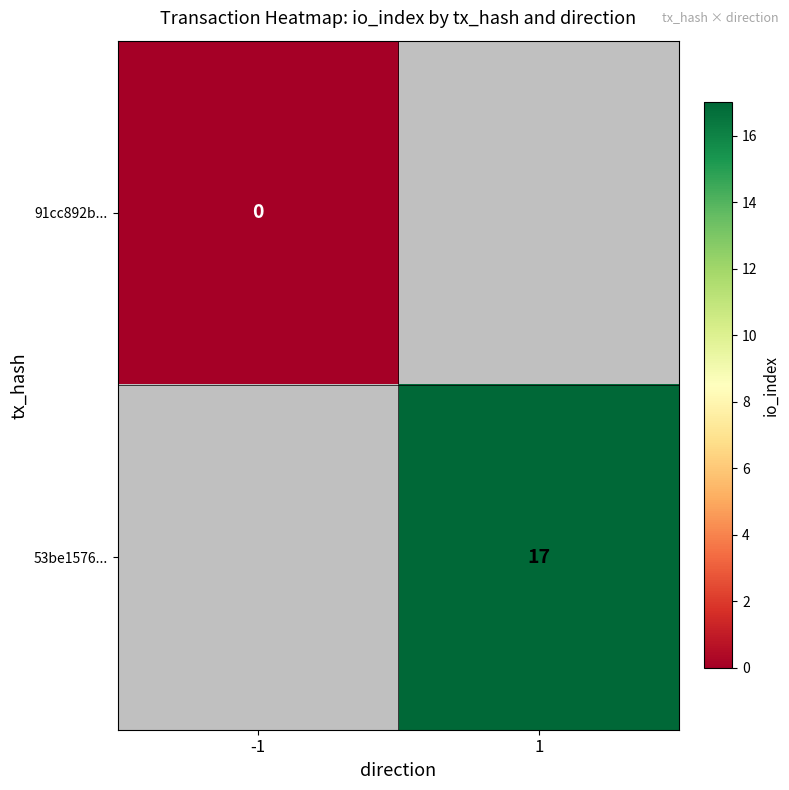

How many series are shown in this chart?

2